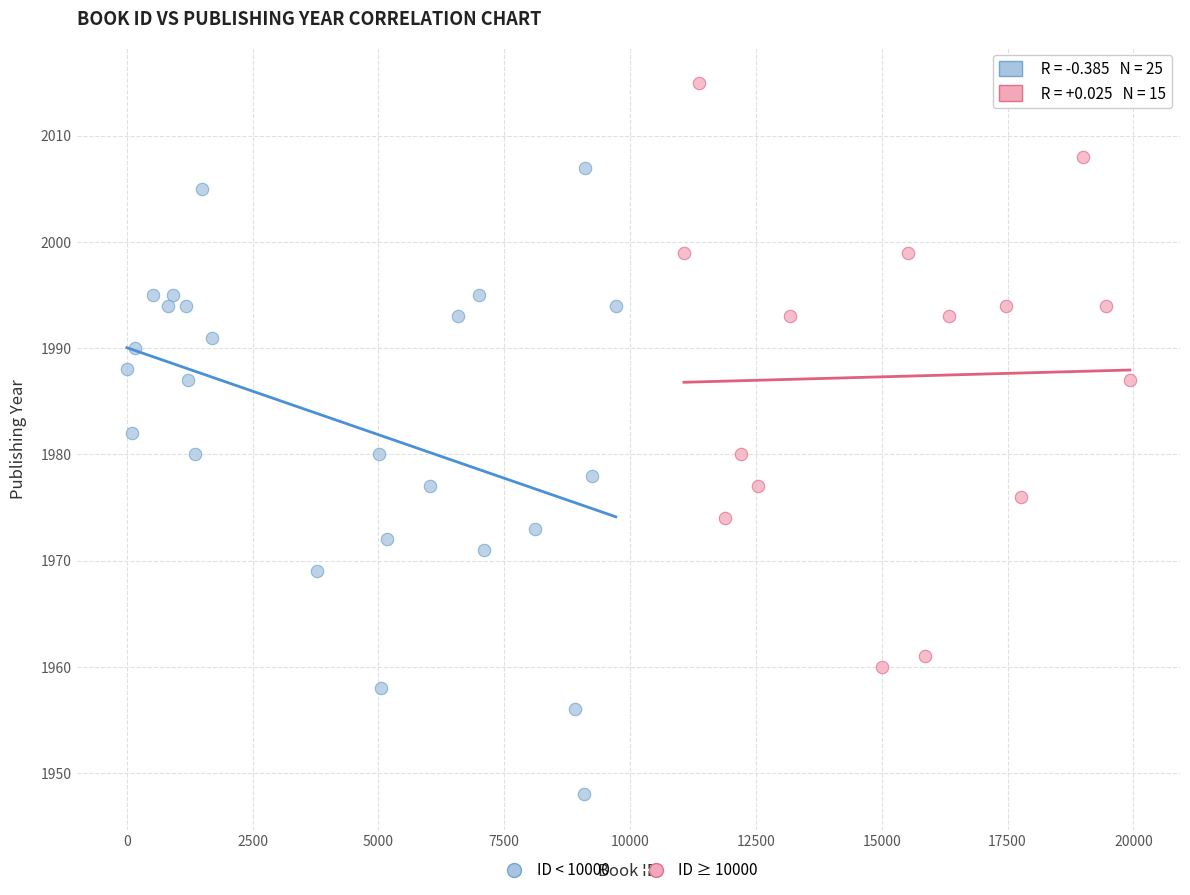

Which series reaches the maximum Y coordinate?

ID ≥ 10000